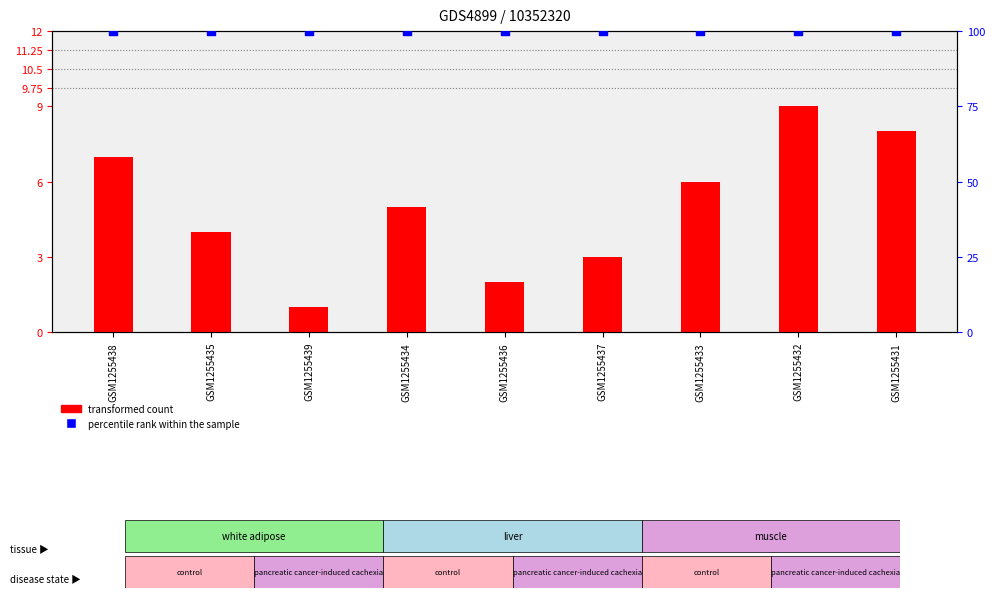

What are all the series names shown in the legend?

transformed count, percentile rank within the sample